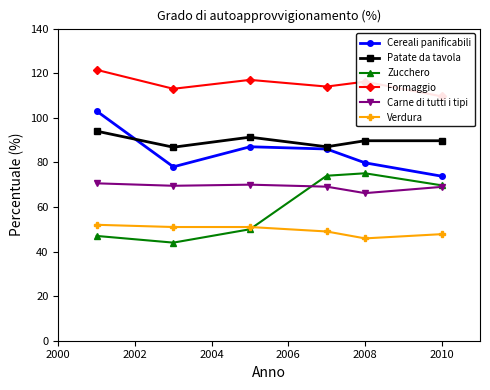

What is the minimum value for Patate da tavola?

86.8